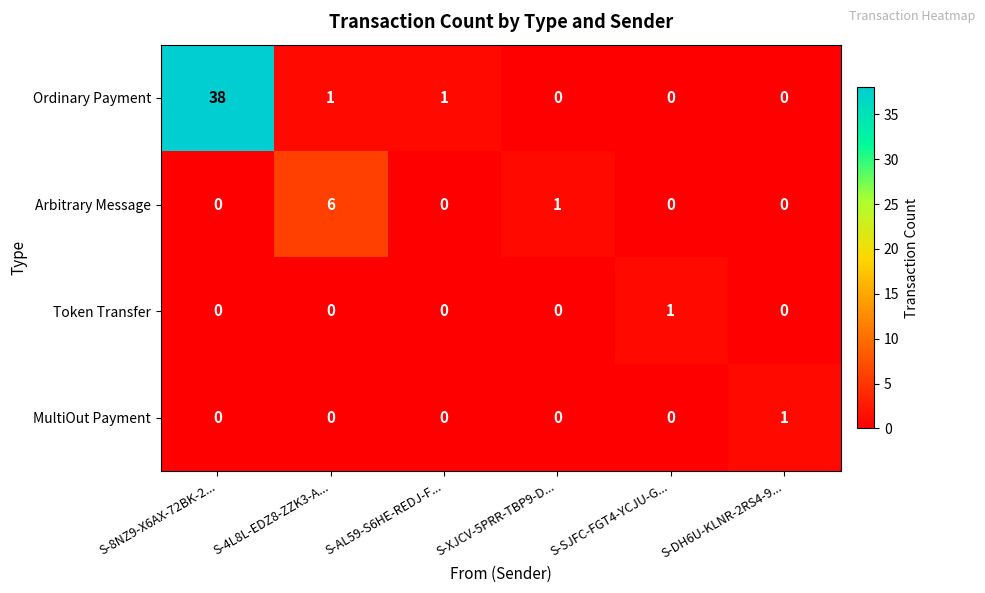

At which category is the sum across all series the highest?

S-8NZ9-X6AX-72BK-2...